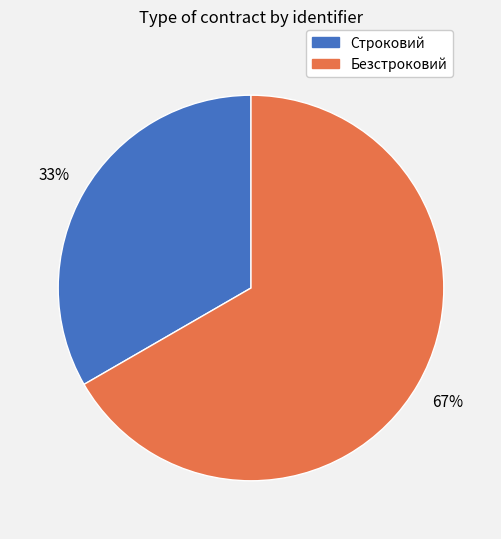

What is the largest slice in the pie chart?

Безстроковий